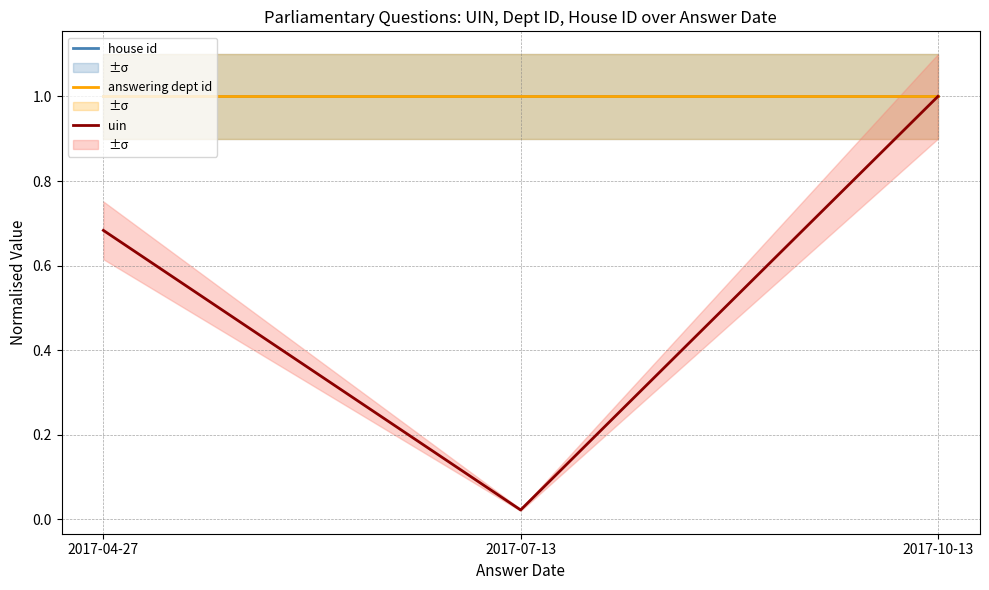

What are all the series names shown in the legend?

house id, answering dept id, uin